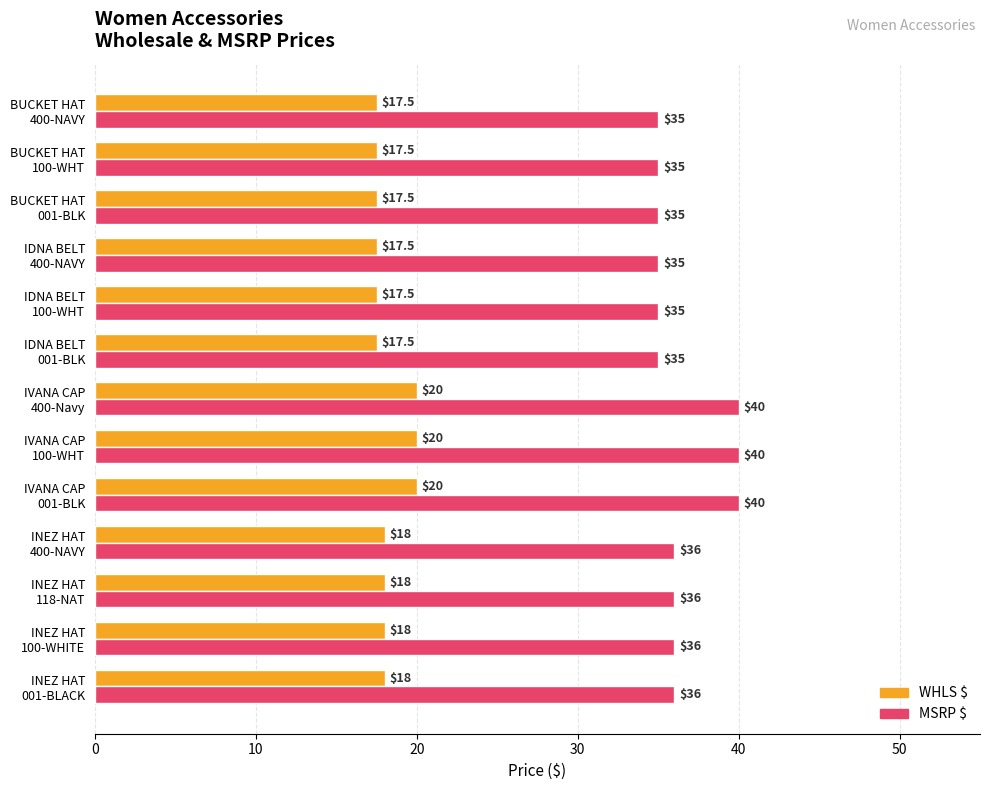

Which series has the largest range (max minus min)?

MSRP $